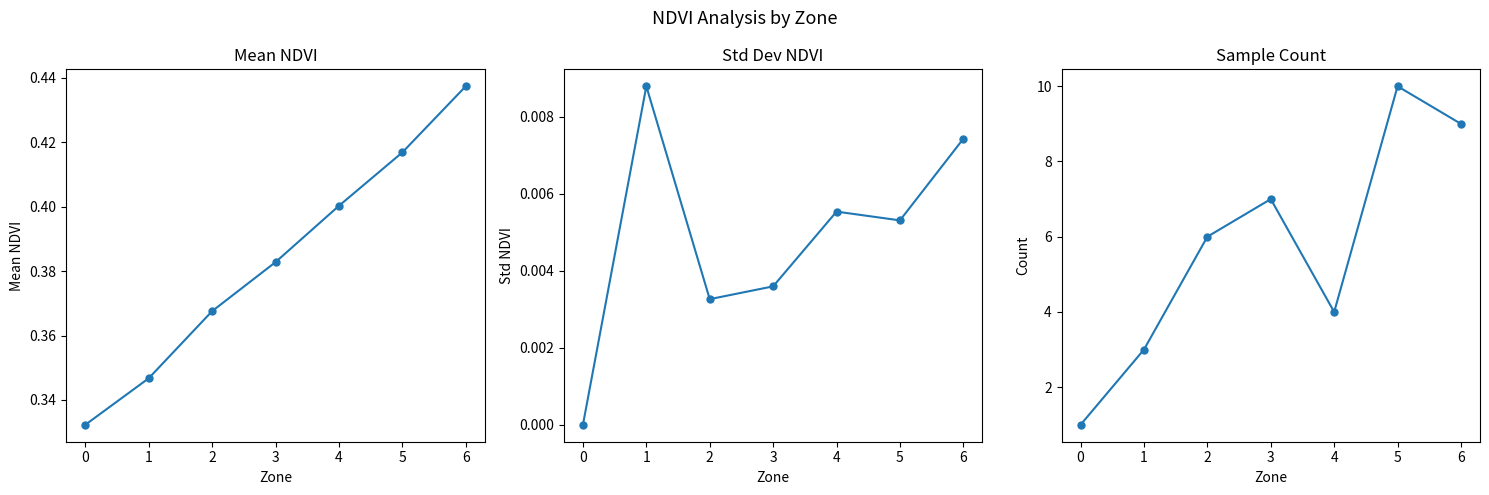

How many values in Std NDVI are above zero?

6